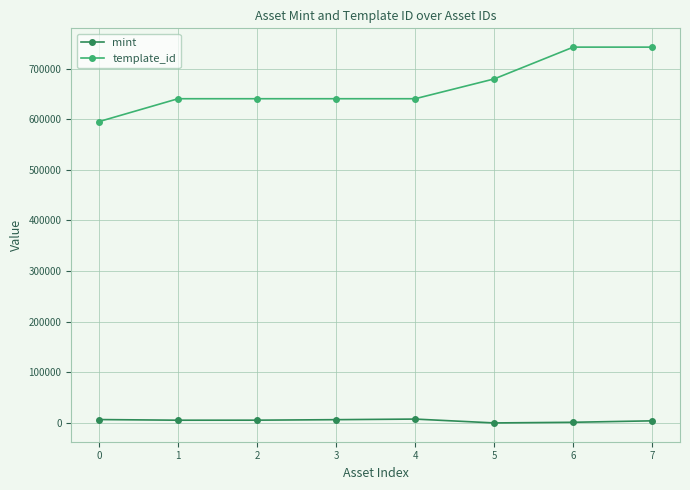

Rank the series by their maximum value, from highest to lowest.

template_id, mint